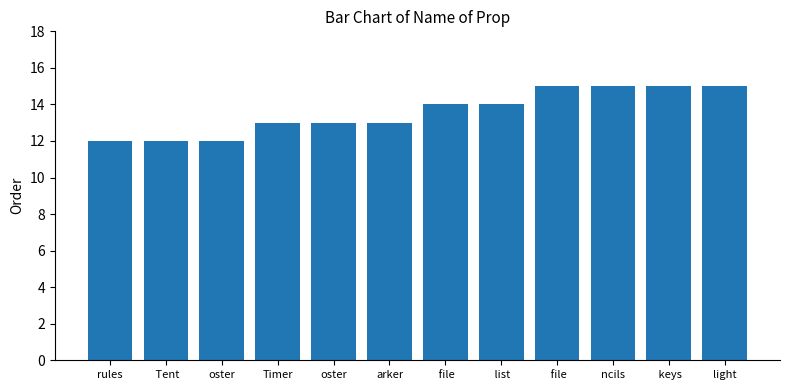

What is the ratio of the value at  file to the value at oster?

1.2